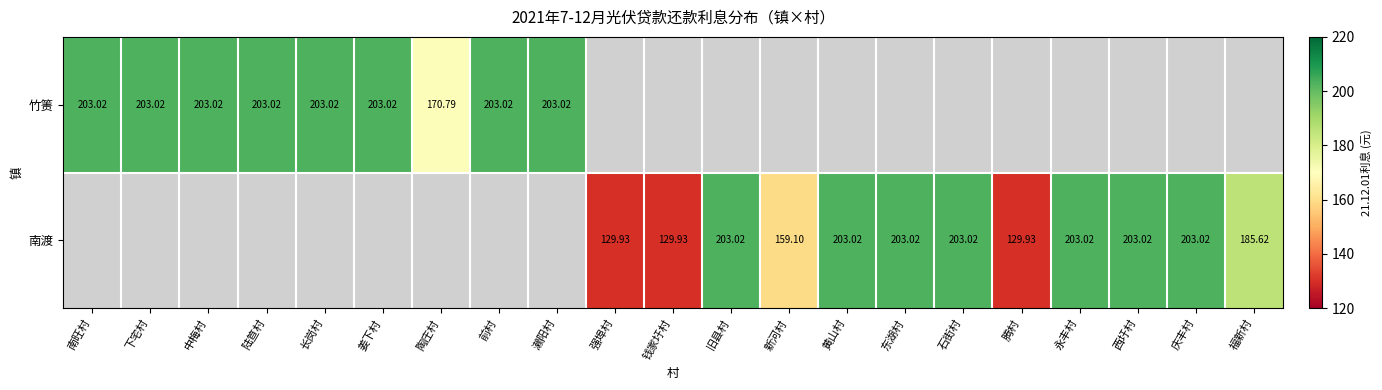

At which label is 竹箦 closest to 101?

陶庄村